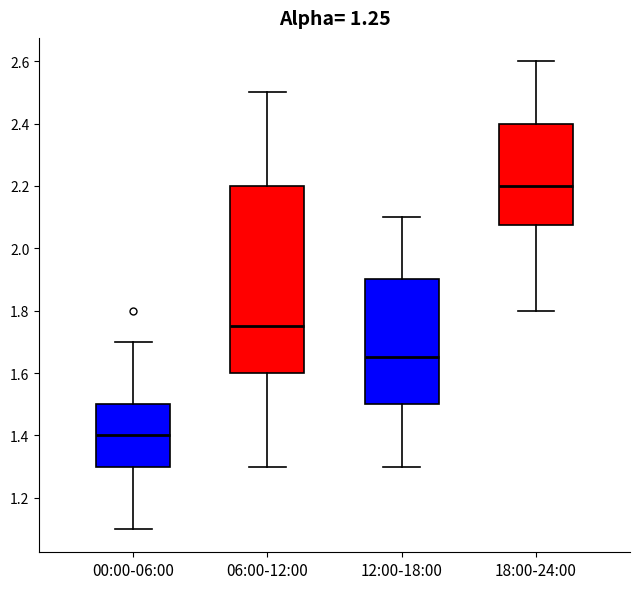

Reading left to right, read every box against the y-axis: the position of its median line, the range the box covers, and the ends of its whiskers. The values are not printed on the chart, so give them approximately, as read against the axis.

00:00-06:00: median 1.40, box 1.30 to 1.50, whiskers 1.10 to 1.70
06:00-12:00: median 1.76, box 1.60 to 2.20, whiskers 1.30 to 2.50
12:00-18:00: median 1.66, box 1.50 to 1.90, whiskers 1.30 to 2.10
18:00-24:00: median 2.20, box 2.08 to 2.40, whiskers 1.80 to 2.60